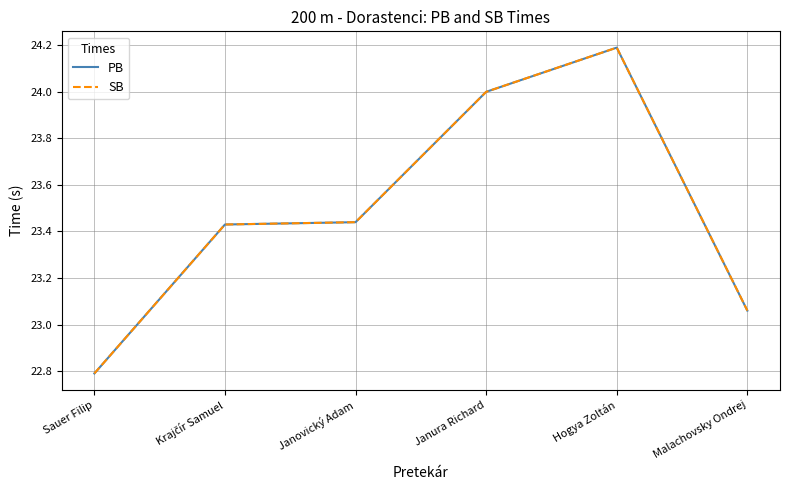

Does the chart have visible grid lines?

Yes